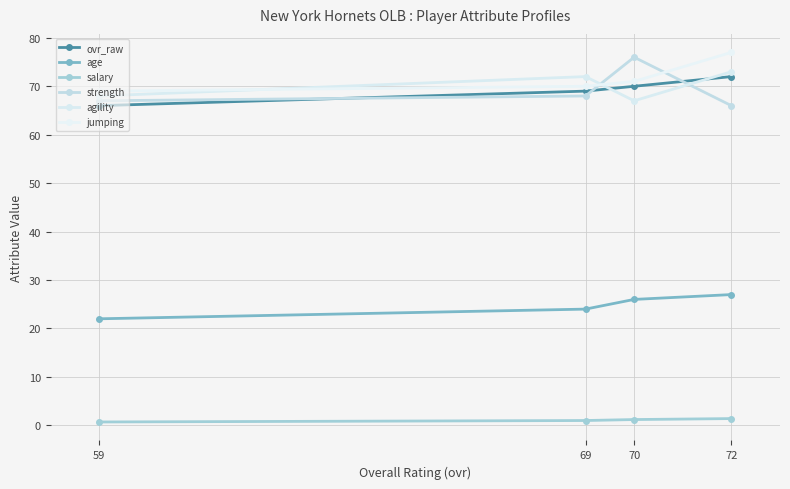

How many lines are shown in the chart?

6